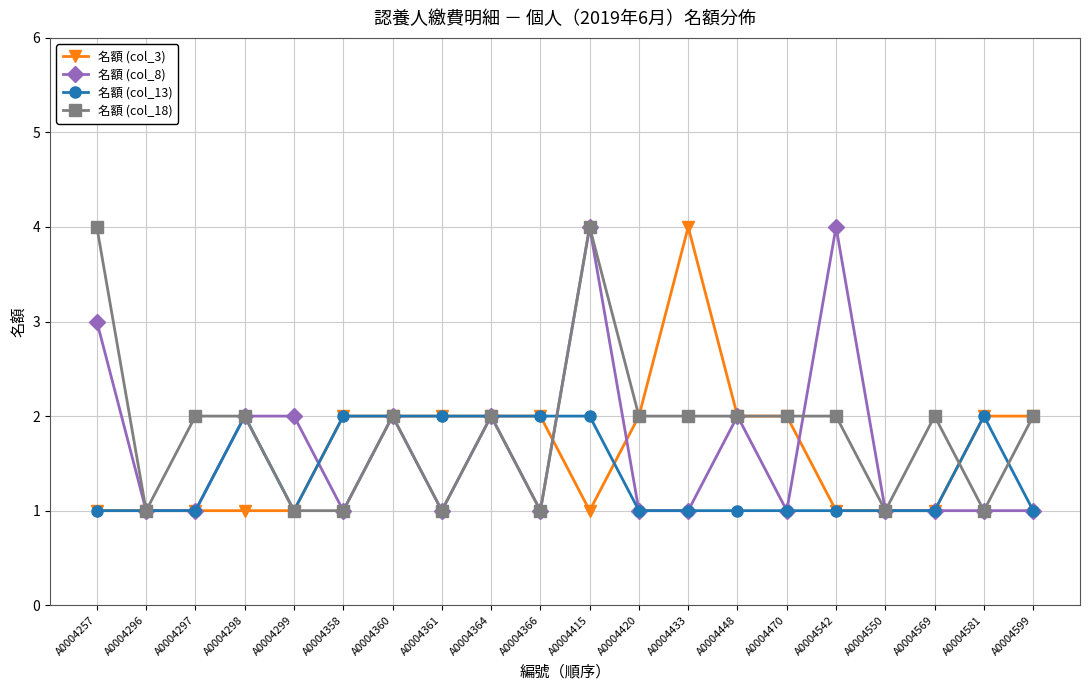

What is the sum of all 名額 (col_18) values?

37